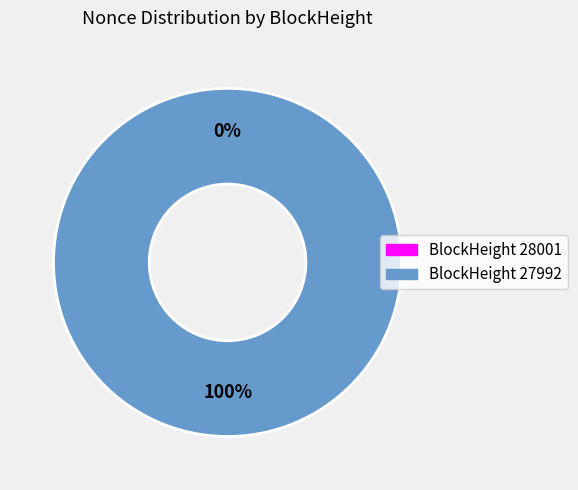

What percentage do 28001 and 27992 together represent?

100.0%